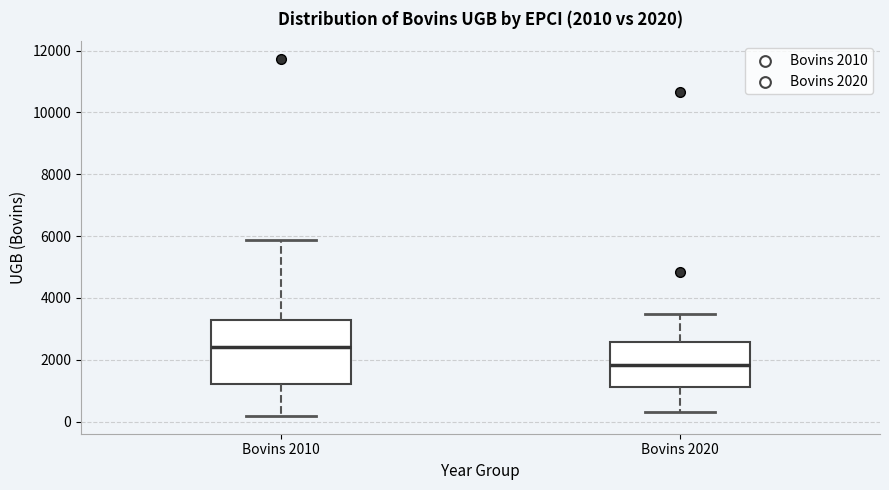

Which box is the tallest, from its lower edge to its upper edge?

Bovins 2010